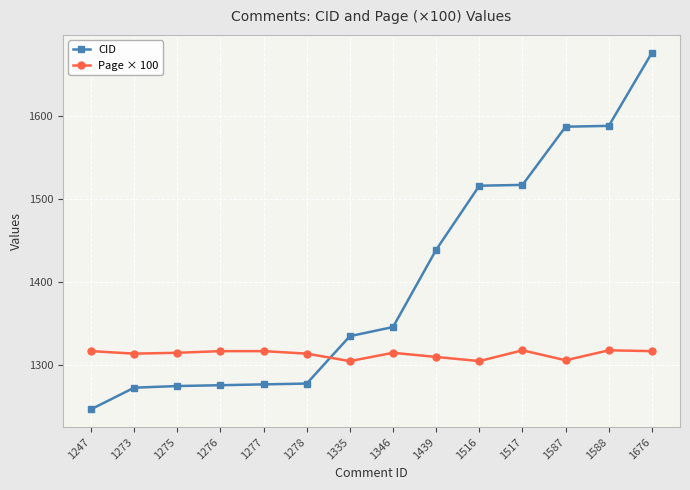

Which category has the lowest value across all series?

1247